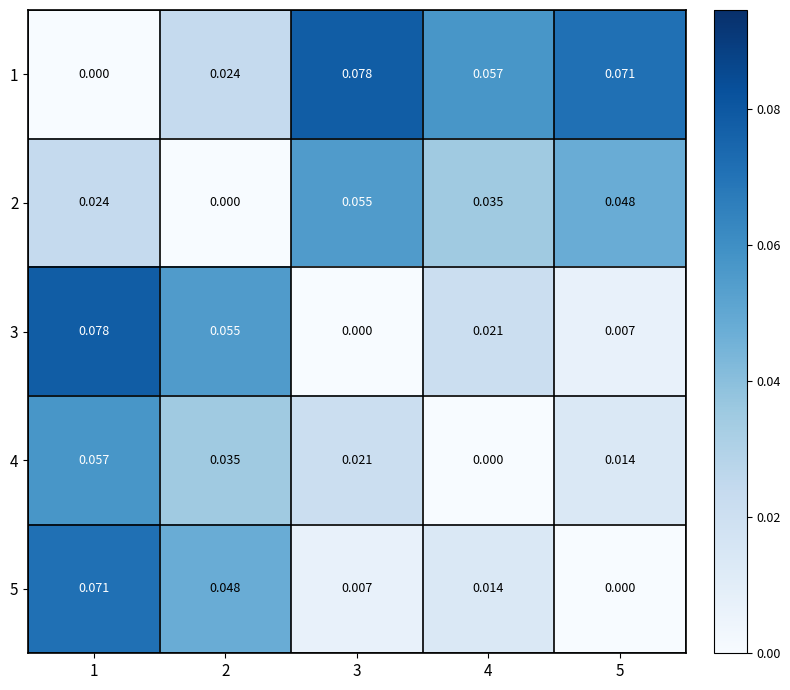

At 2, list the series in order from largest to smallest.

3, 5, 4, 1, 2